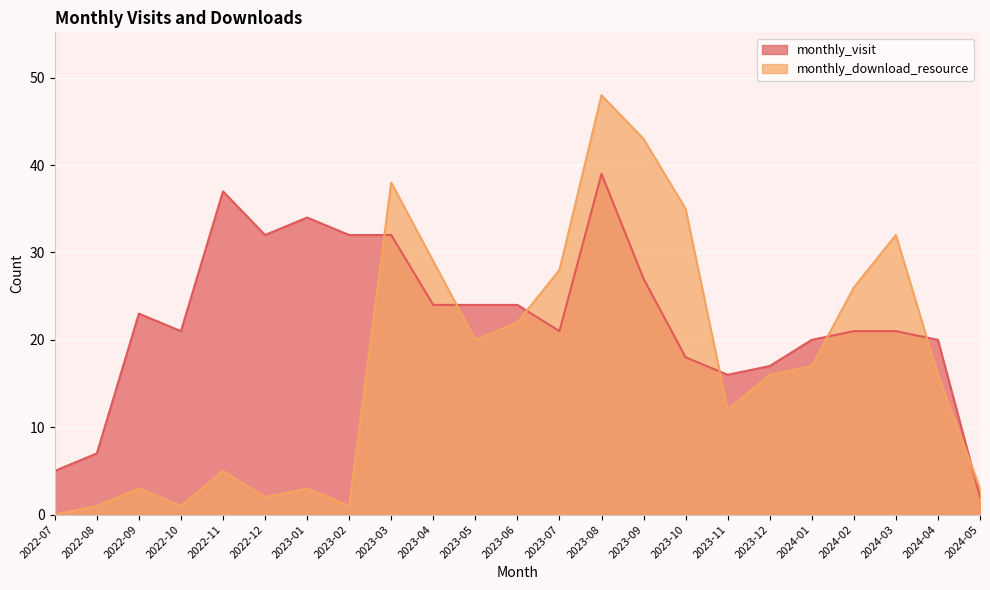

Where do monthly_download_resource and monthly_visit first cross each other?

2023-02 and 2023-03